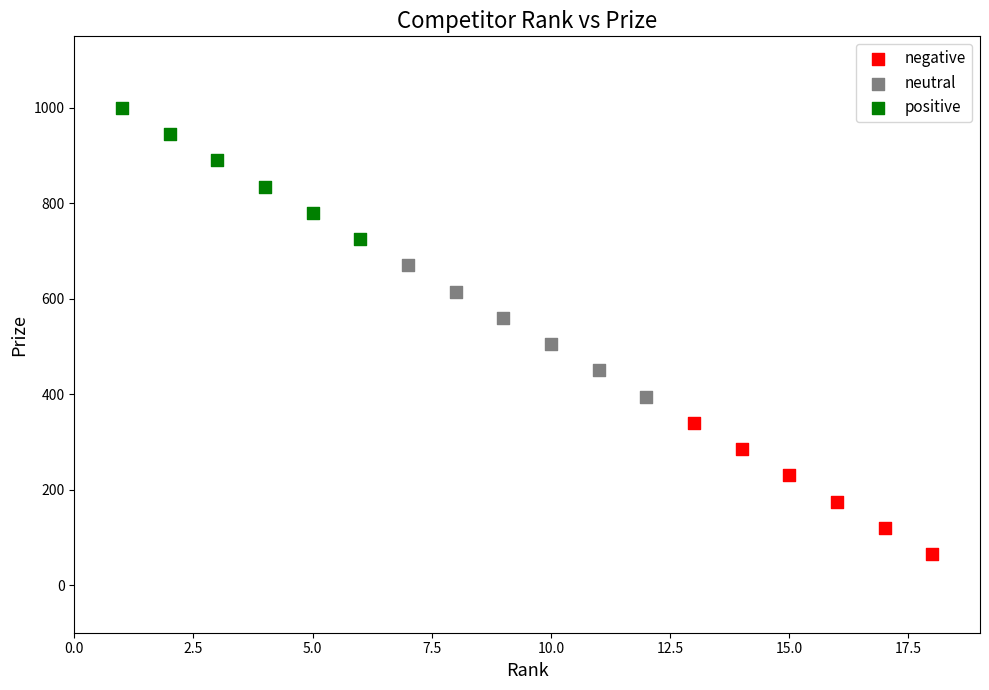

Which series contains the lowest Y value?

negative